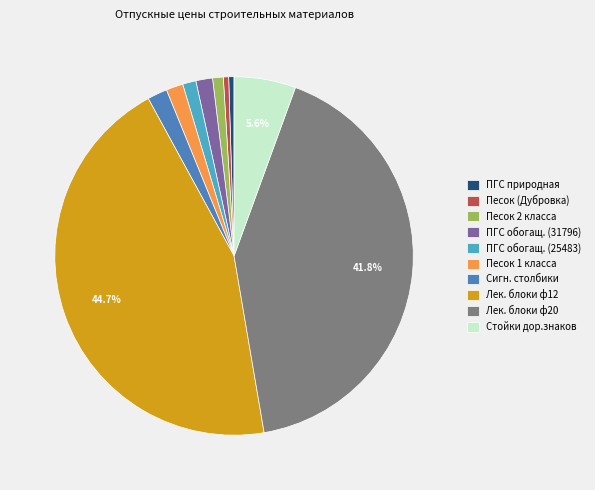

Combined, do Песок 1 класса and Лек. блоки ф12 account for over 50%?

No